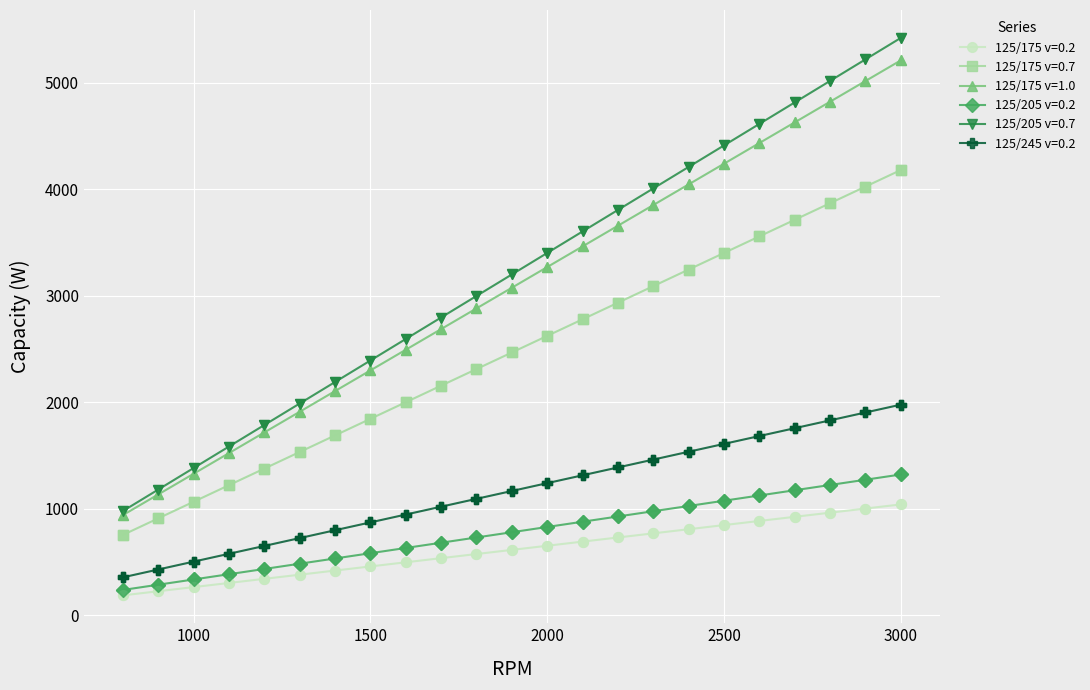

What are all the series names shown in the legend?

125/175 v=0.2, 125/175 v=0.7, 125/175 v=1.0, 125/205 v=0.2, 125/205 v=0.7, 125/245 v=0.2